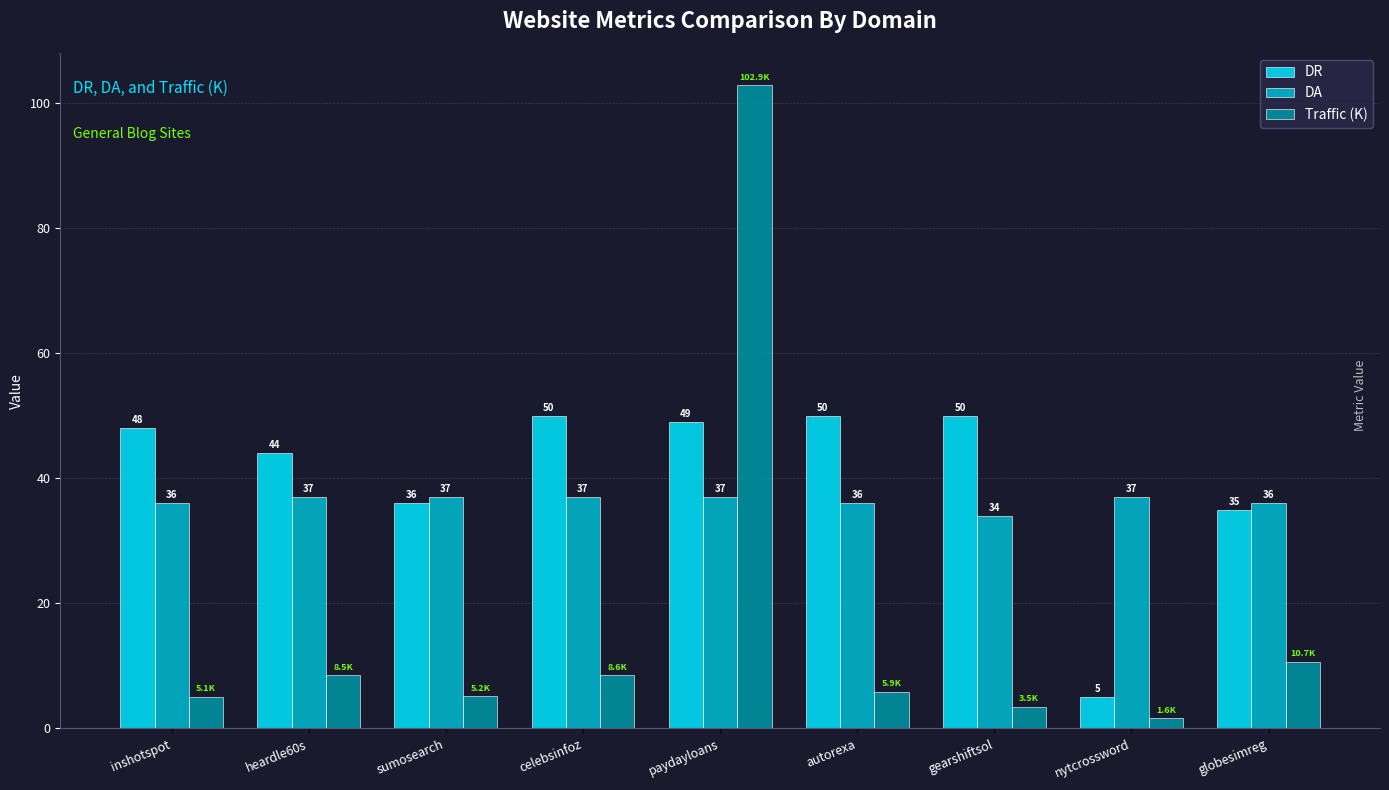

What is the smallest value displayed?

1.6